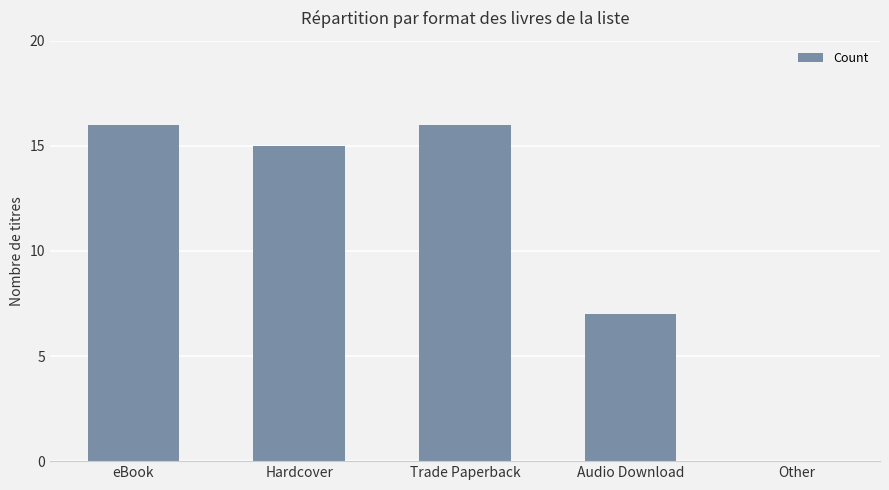

What is the average value?

11